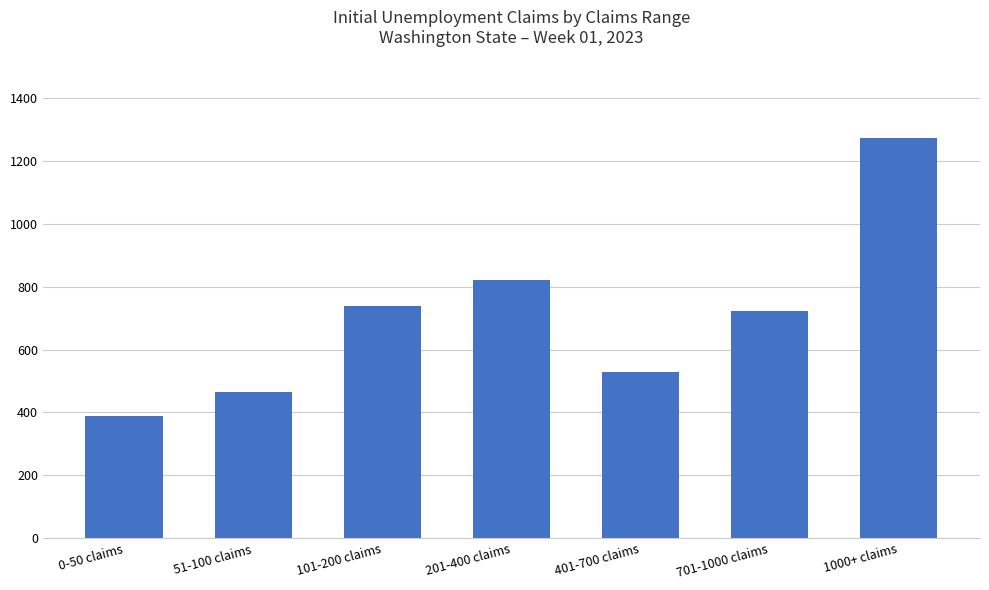

Reading left to right, transcribe all the data shown in this chart.

389	464	740	820	530	723	1273